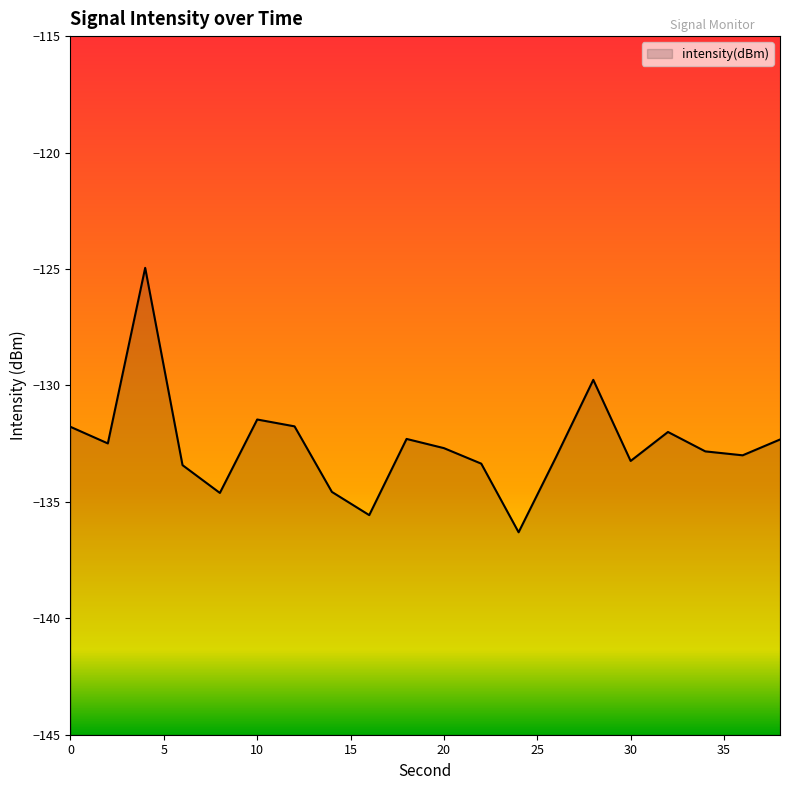

How many interior local valleys (lower than both neighbors) does the data have?

6